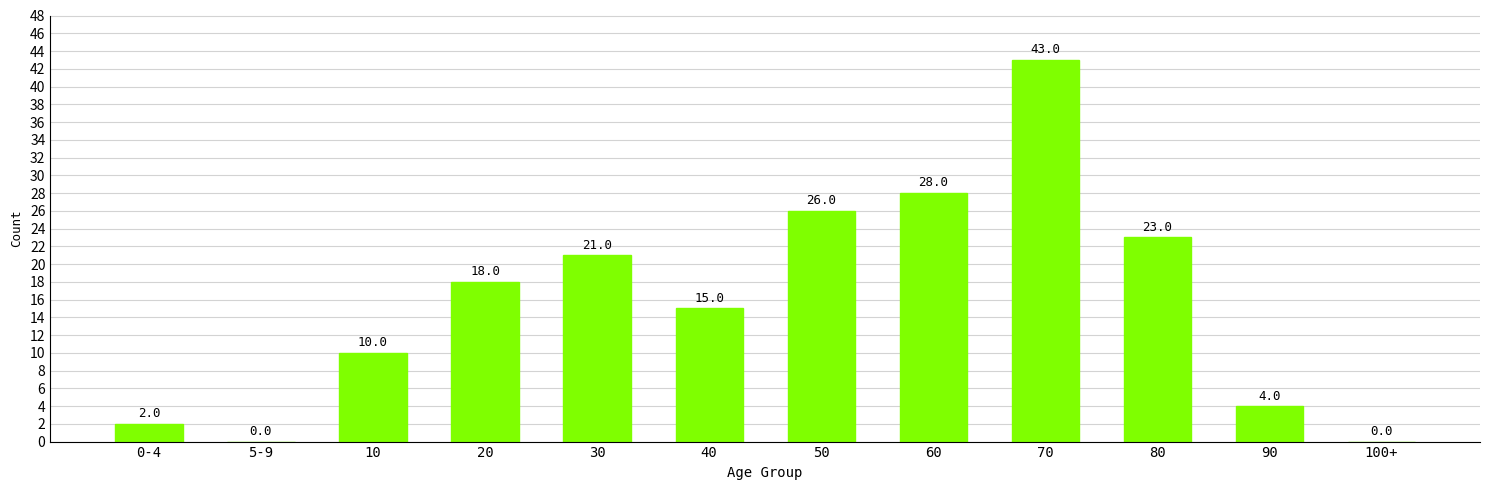

The value at 5-9 is 0. True or false?

True